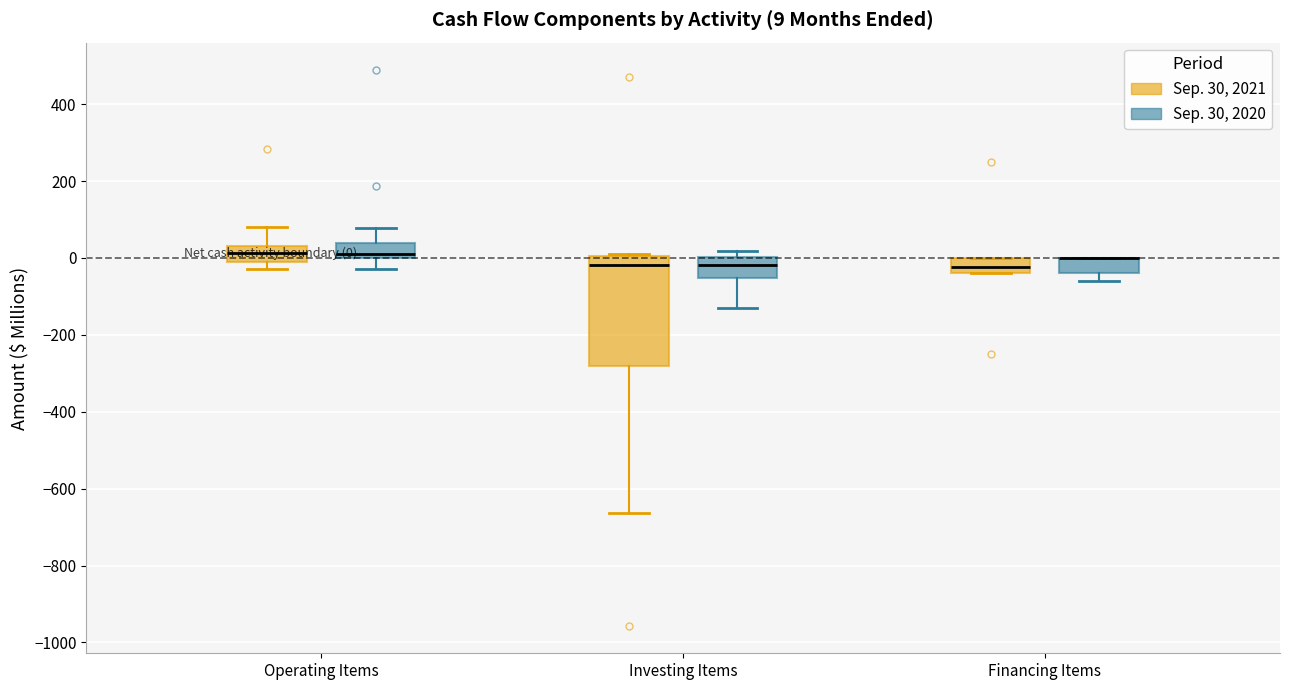

Which box is the tallest, from its lower edge to its upper edge?

Investing Items (Sep. 30, 2021)